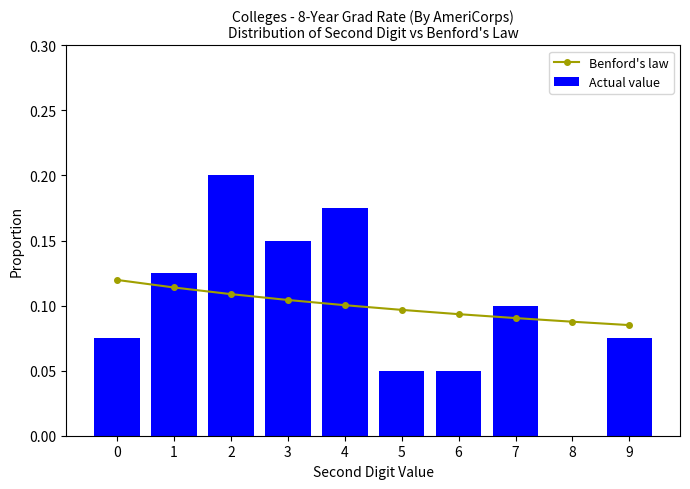

How many Benford's law values are between 0 and 1?

10